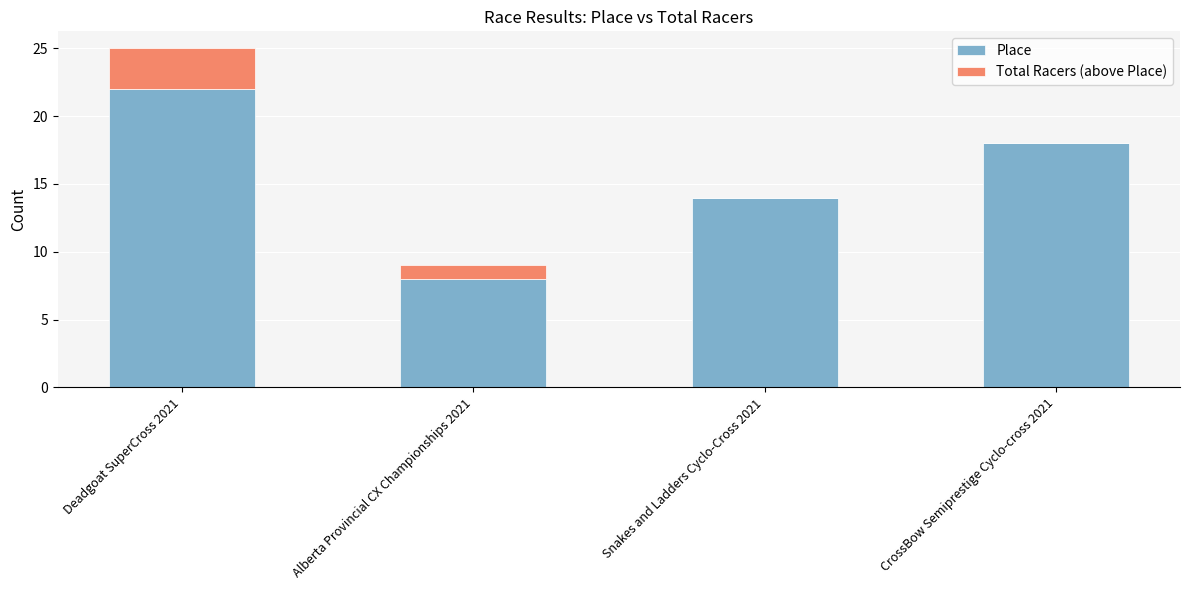

What is the sum of all Place values?

62